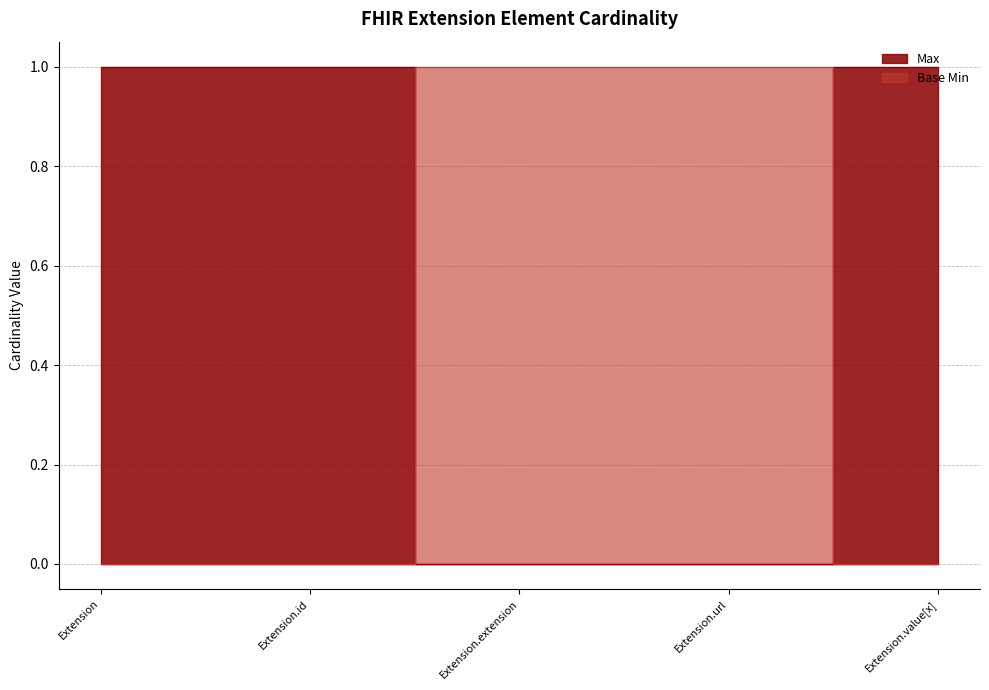

At which label is Base Min closest to 0?

Extension